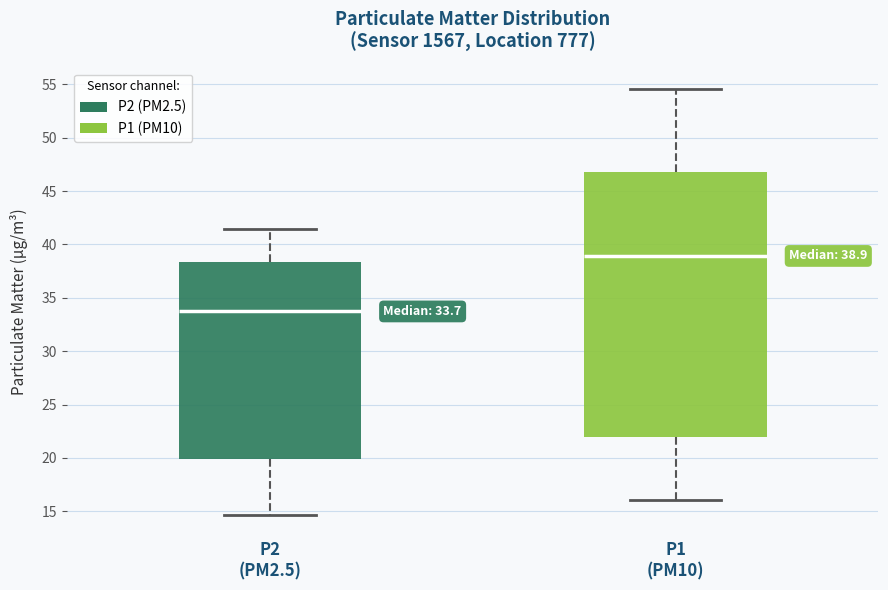

Which box's median line is the lowest?

P2 (PM2.5)